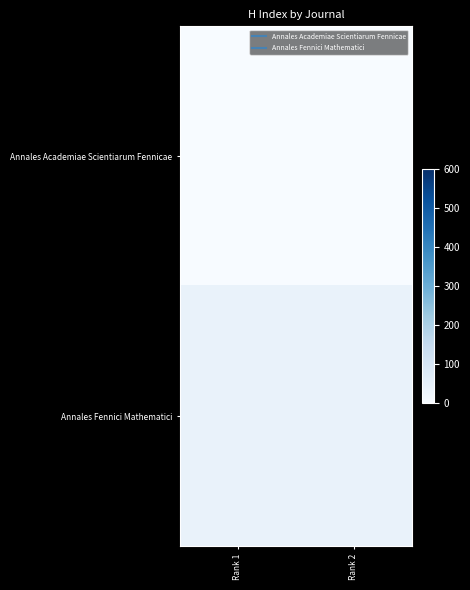

At which category is the sum across all series the highest?

Rank 1